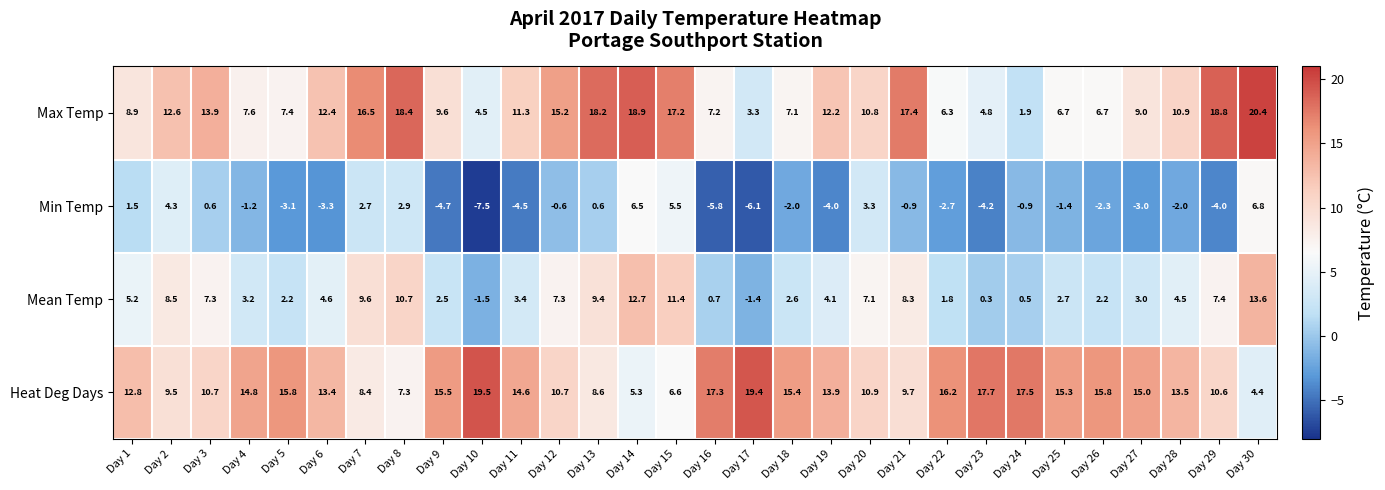

Rank the series at Day 14 from highest to lowest value.

Max Temp, Mean Temp, Min Temp, Heat Deg Days